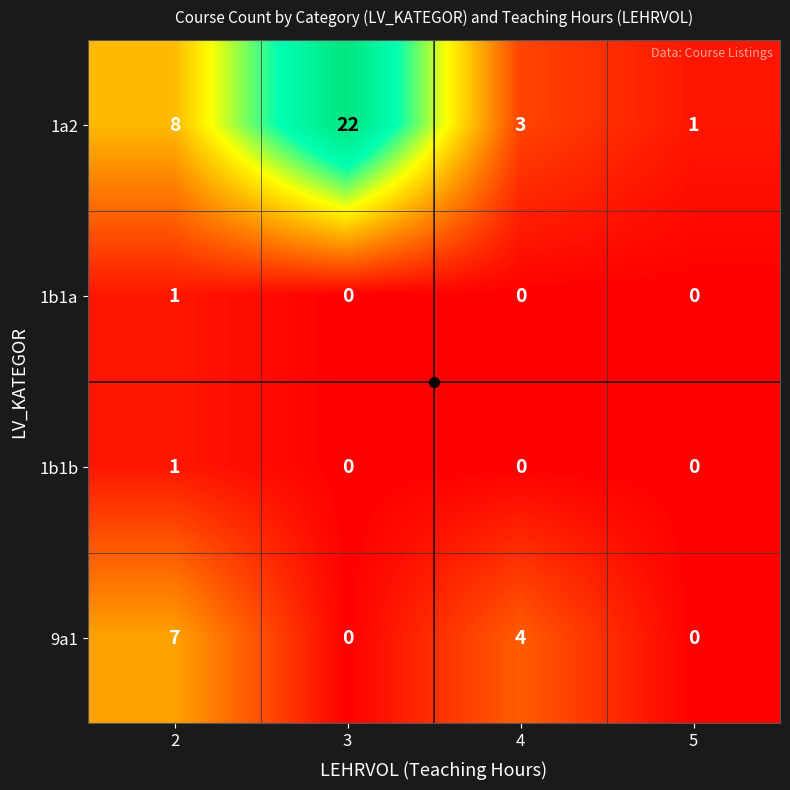

How many series are shown in this chart?

4